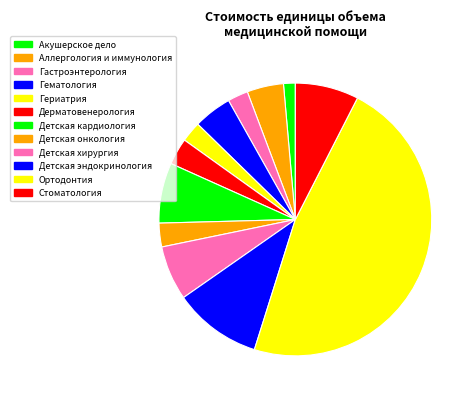

Is there any slice that represents more than half of the pie?

No